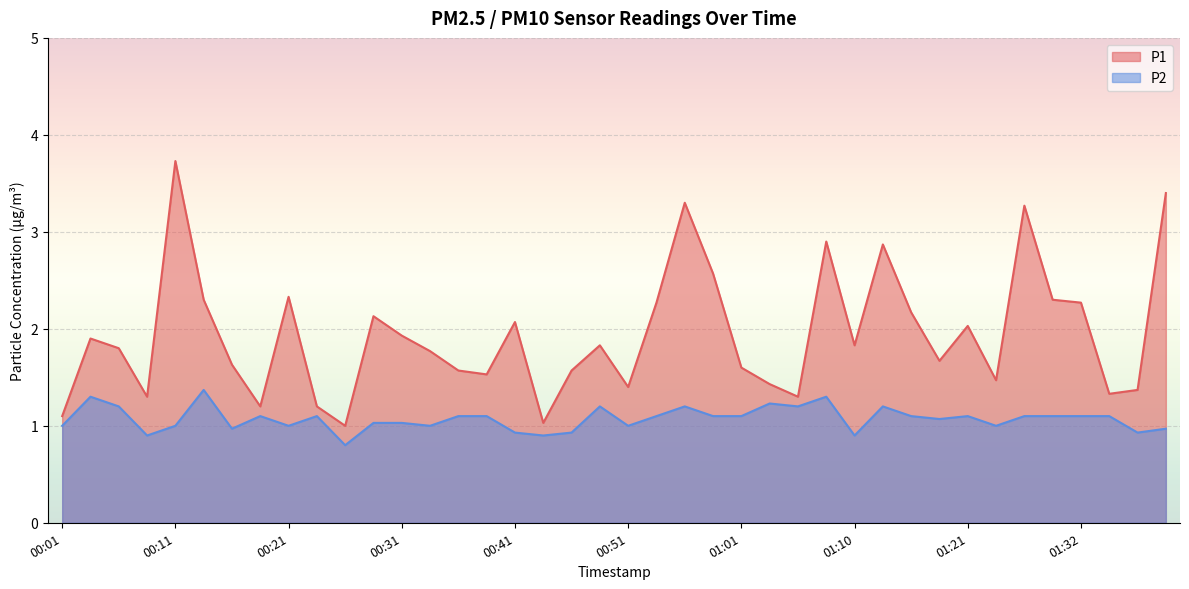

List the series in order of their overall mean, lowest first.

P2, P1